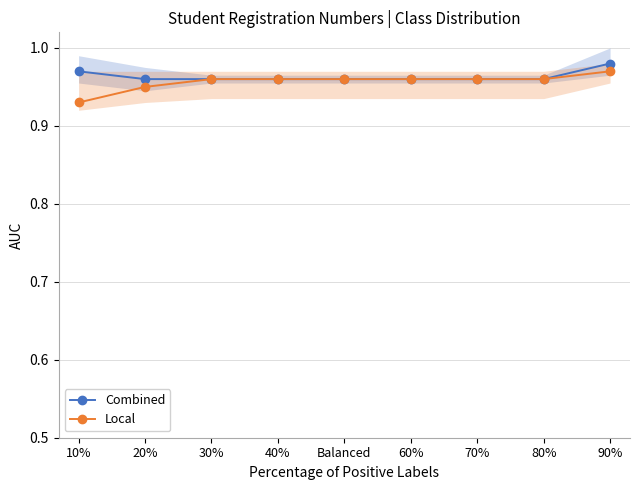

What is the sum of all Combined values?

8.7